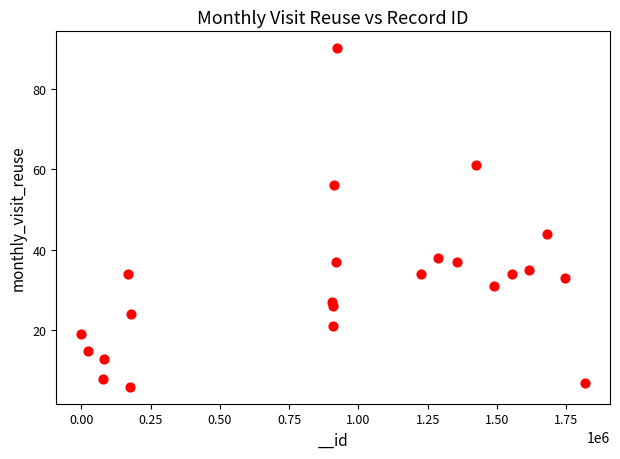

What is the range of Y values (max minus min)?

84